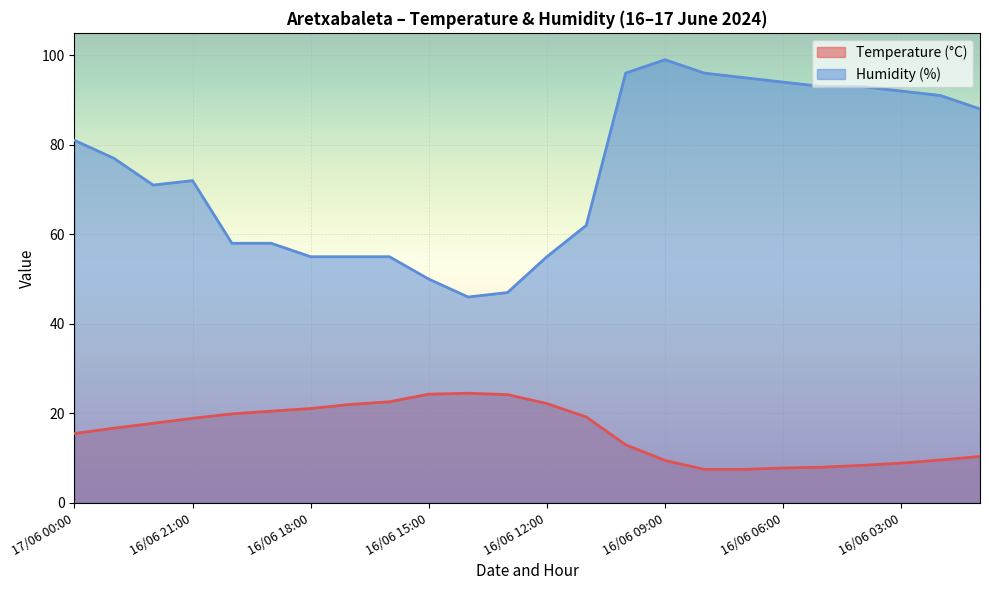

Which series has the largest range (max minus min)?

Humidity (%)